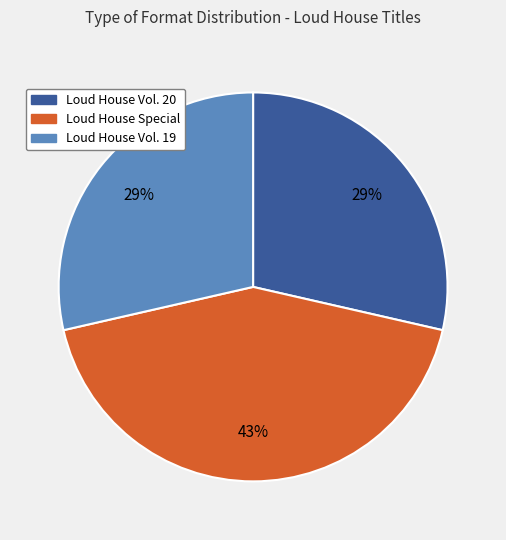

The Loud House Vol. 19 slice represents 29% of the pie. True or false?

True